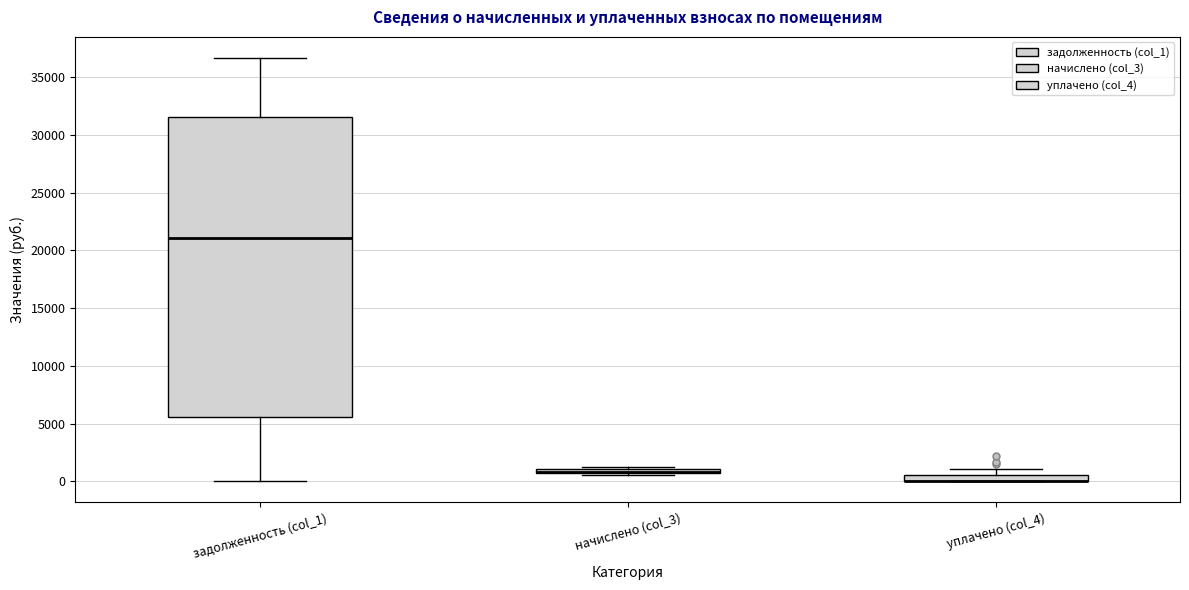

Which box is the tallest, from its lower edge to its upper edge?

задолженность (col_1)